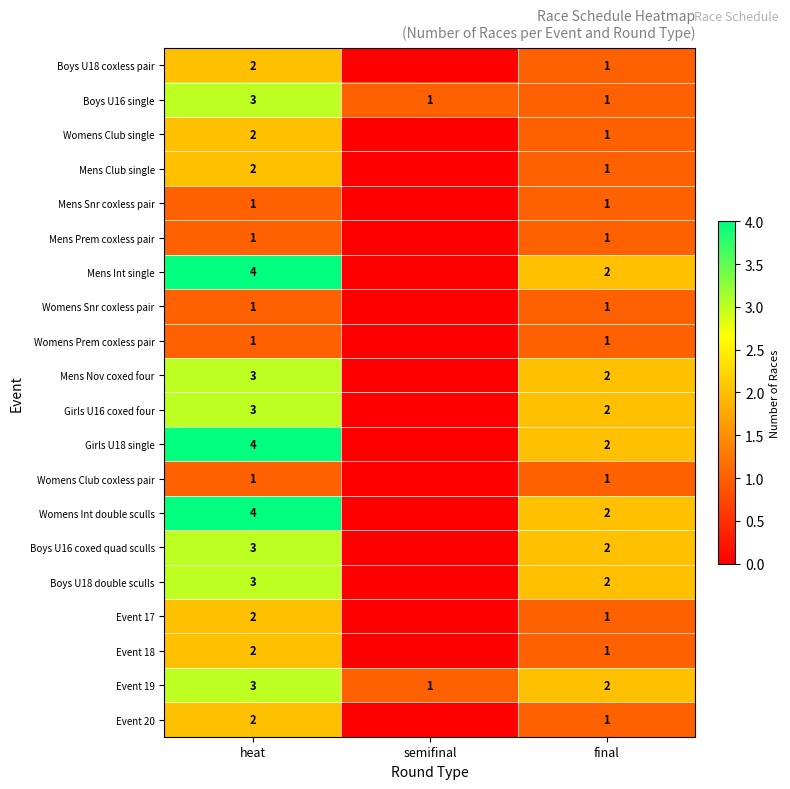

True or false: Mens Nov coxed four has a value of 3 at heat.

True